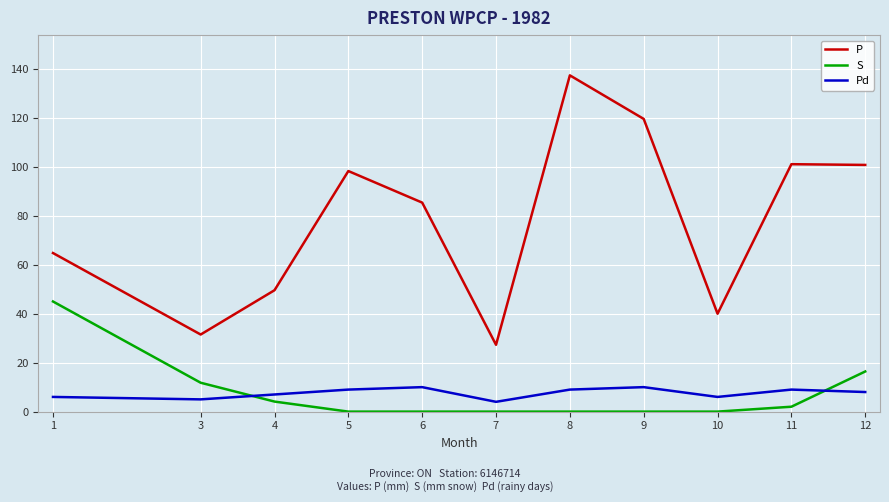

At which label is P closest to 82?

6